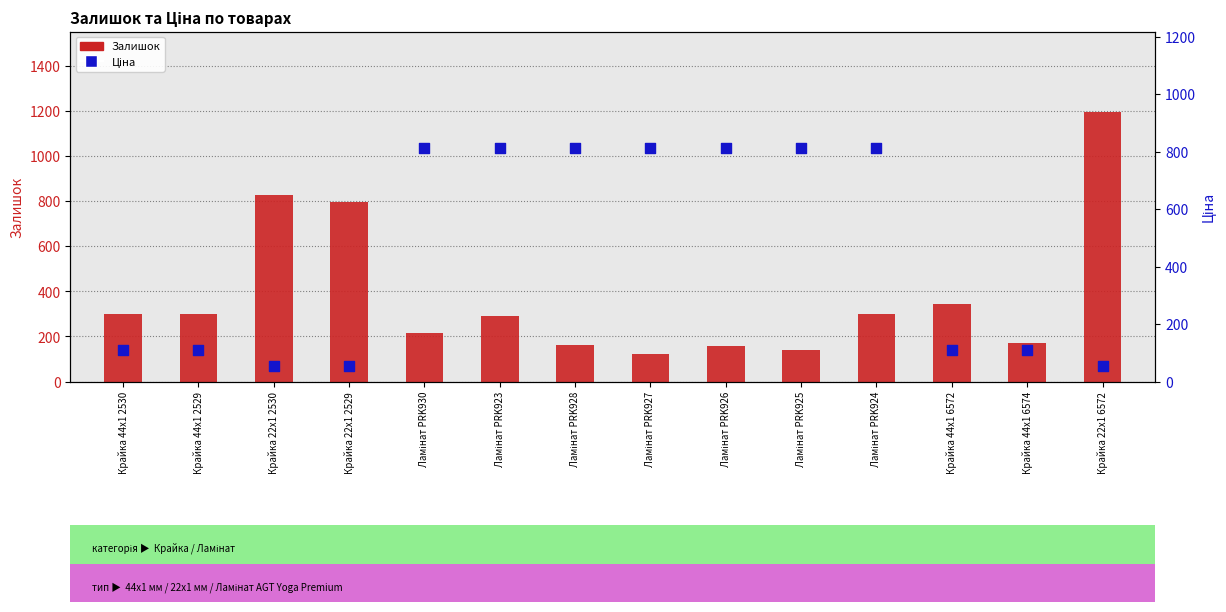

What is the total value across all series at Ламінат PRK930?

1027.5